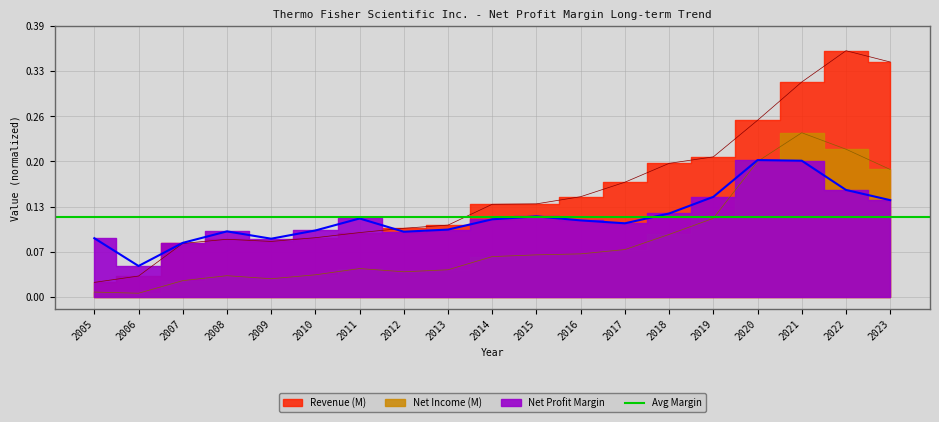

What is the spread (max minus min) of values at 2015?

0.1